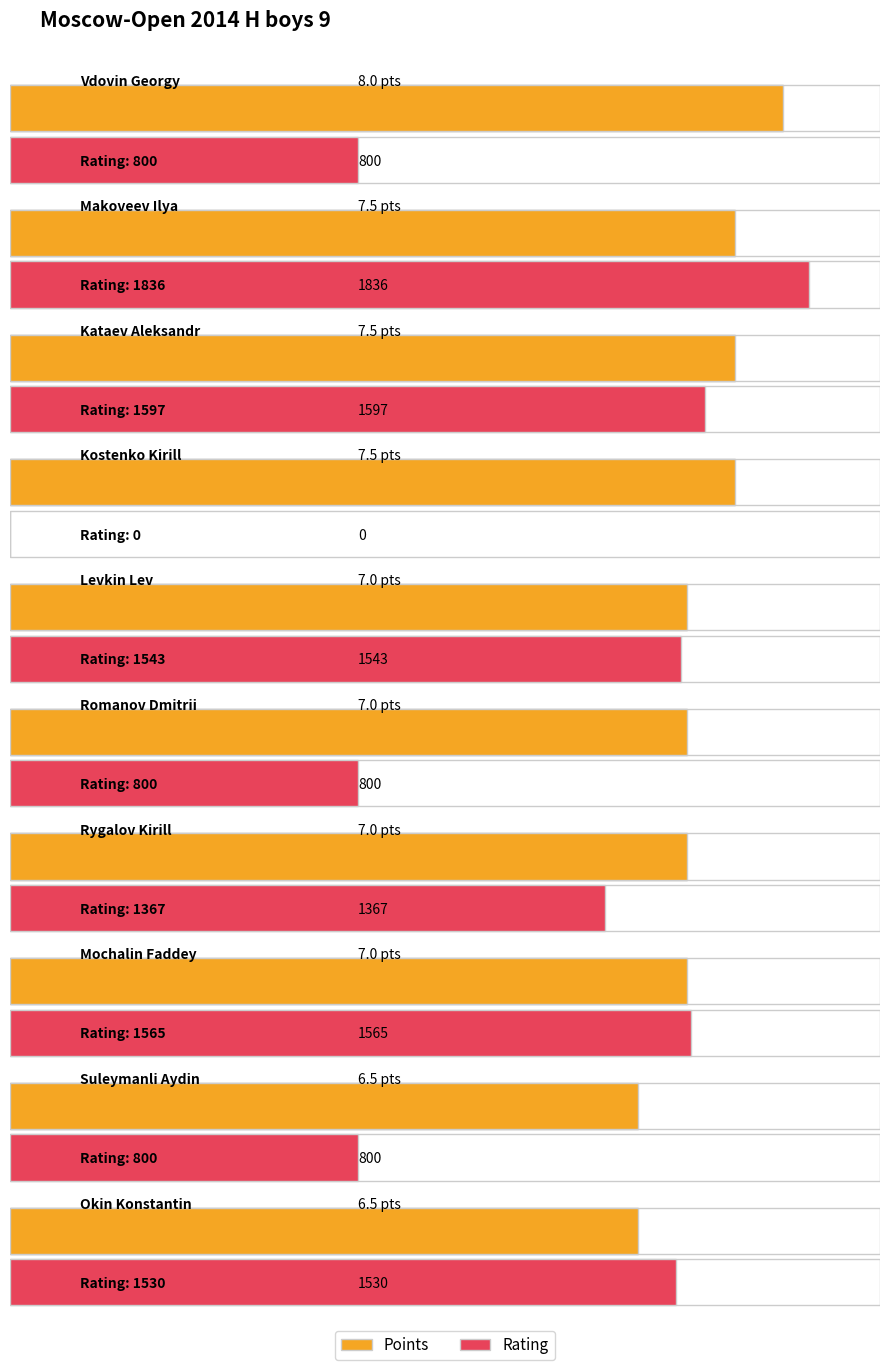

Rank the series by their average value, from lowest to highest.

Points, Rating